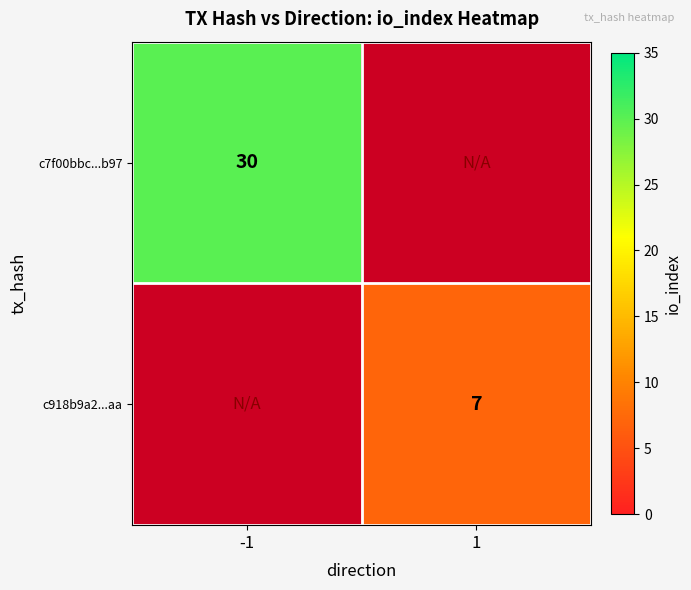

The value of c7f00bbc...b97 at -1 is 16. True or false?

False